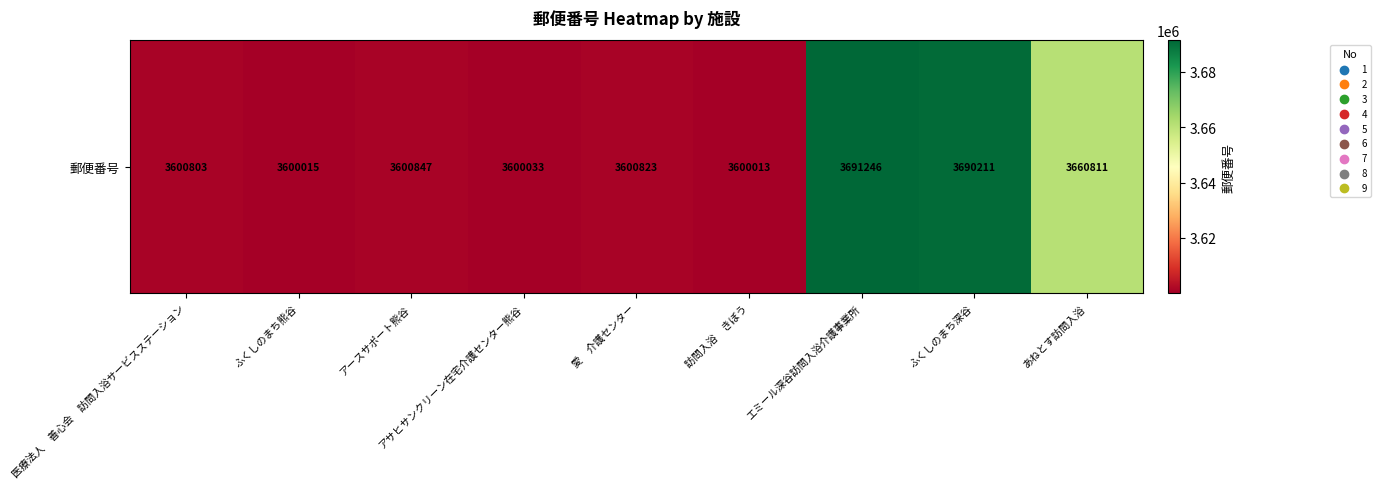

What is the change in value from アサヒサンクリーン在宅介護センター熊谷 to 訪問入浴　きぼう?

-20